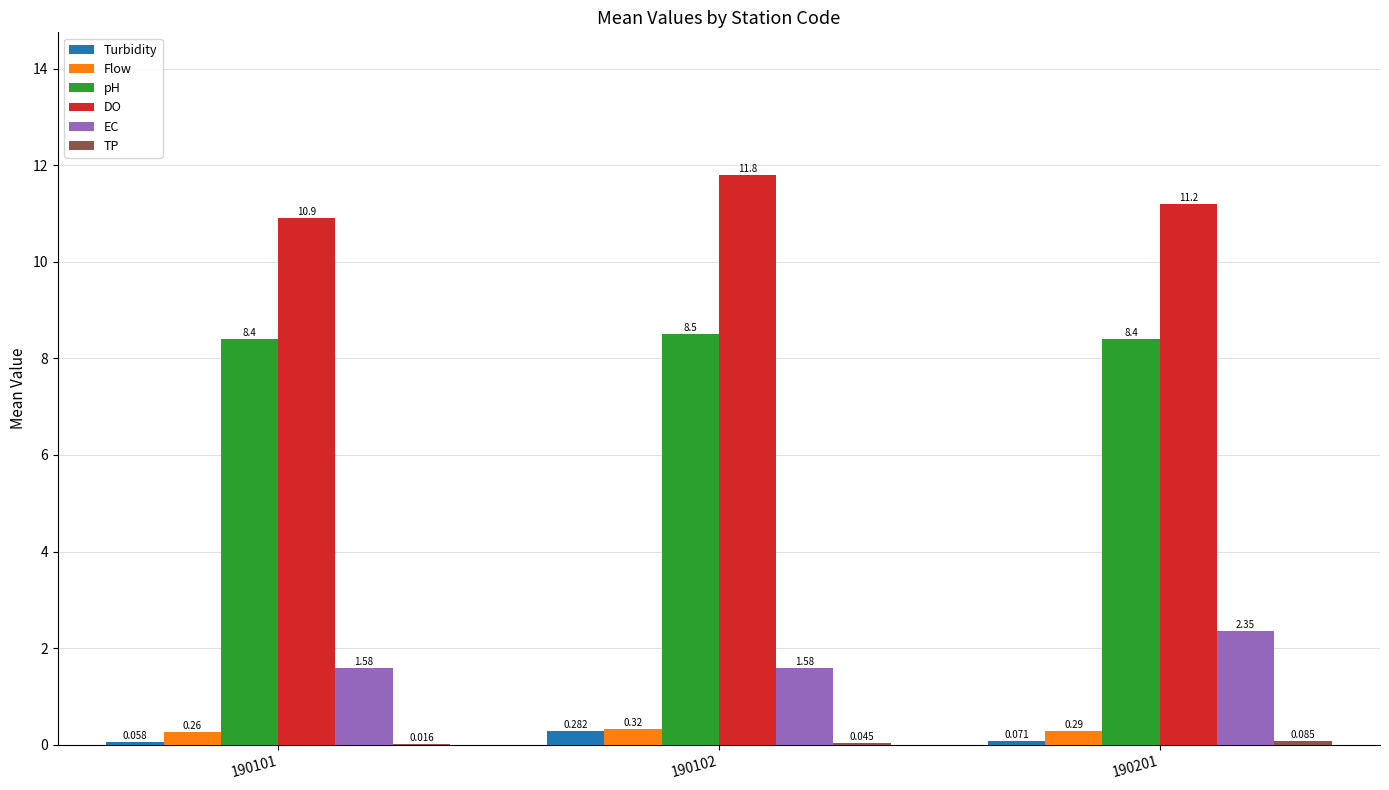

Between 190102 and 190201, which series saw the biggest shift?

EC